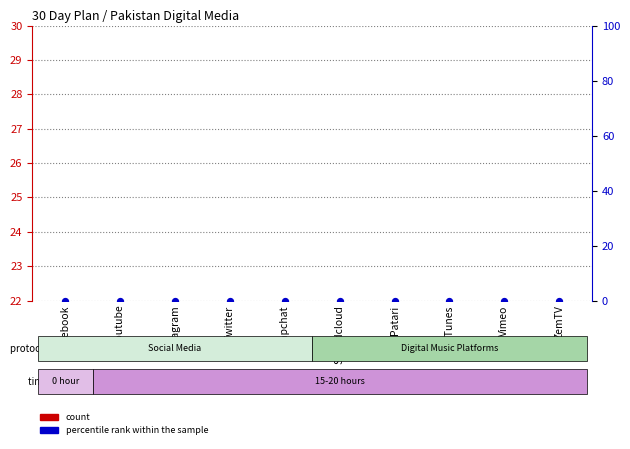

What are all the series names shown in the legend?

count, percentile rank within the sample